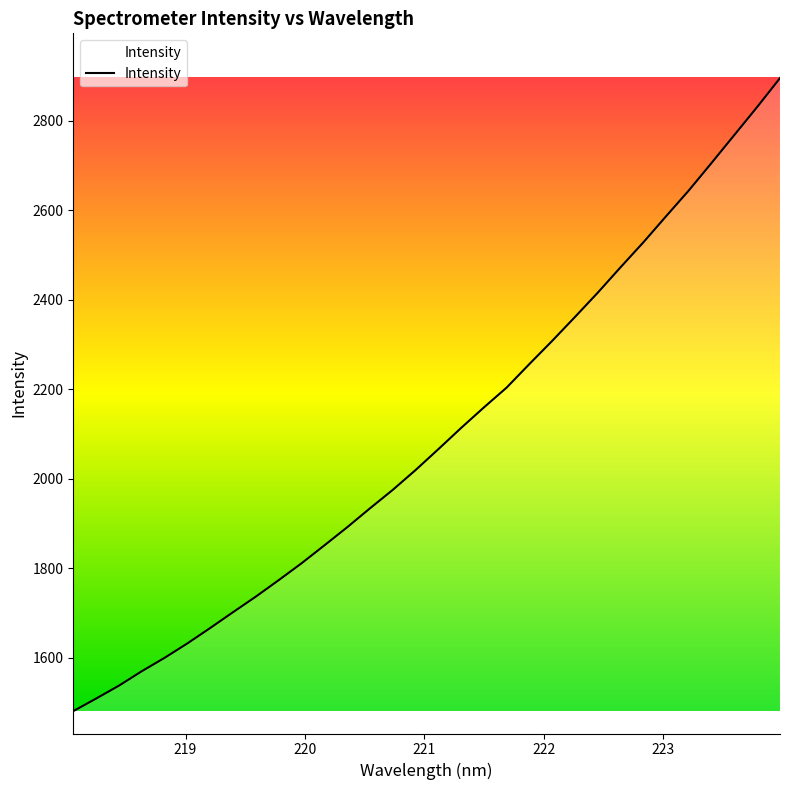

Is this an area chart (filled region under the line)?

Yes